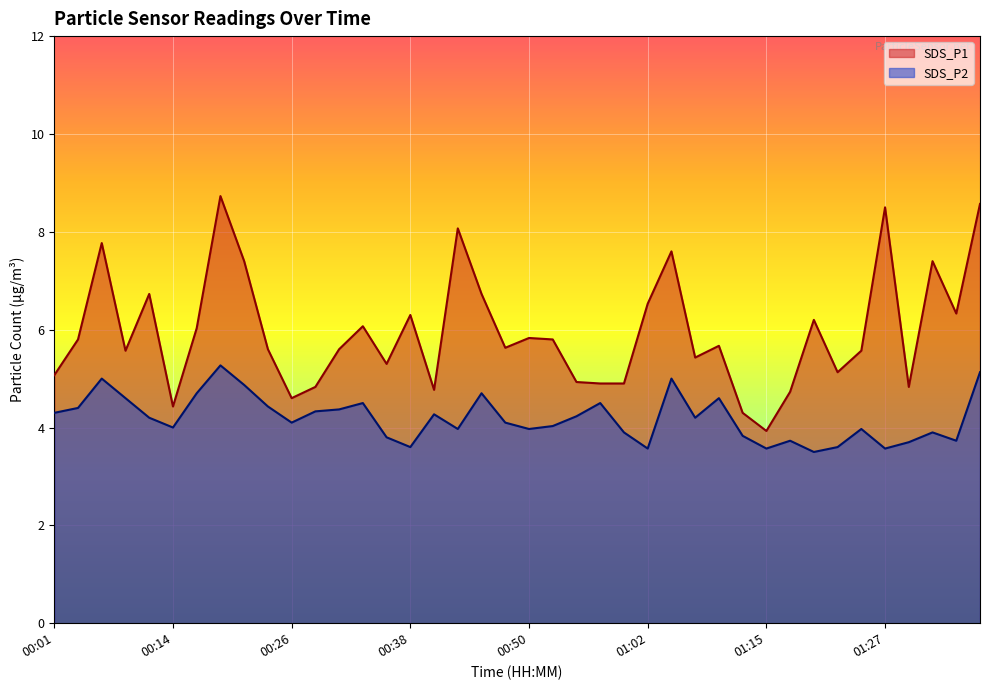

True or false: SDS_P2 has a value of 4.0 at 00:43.

True